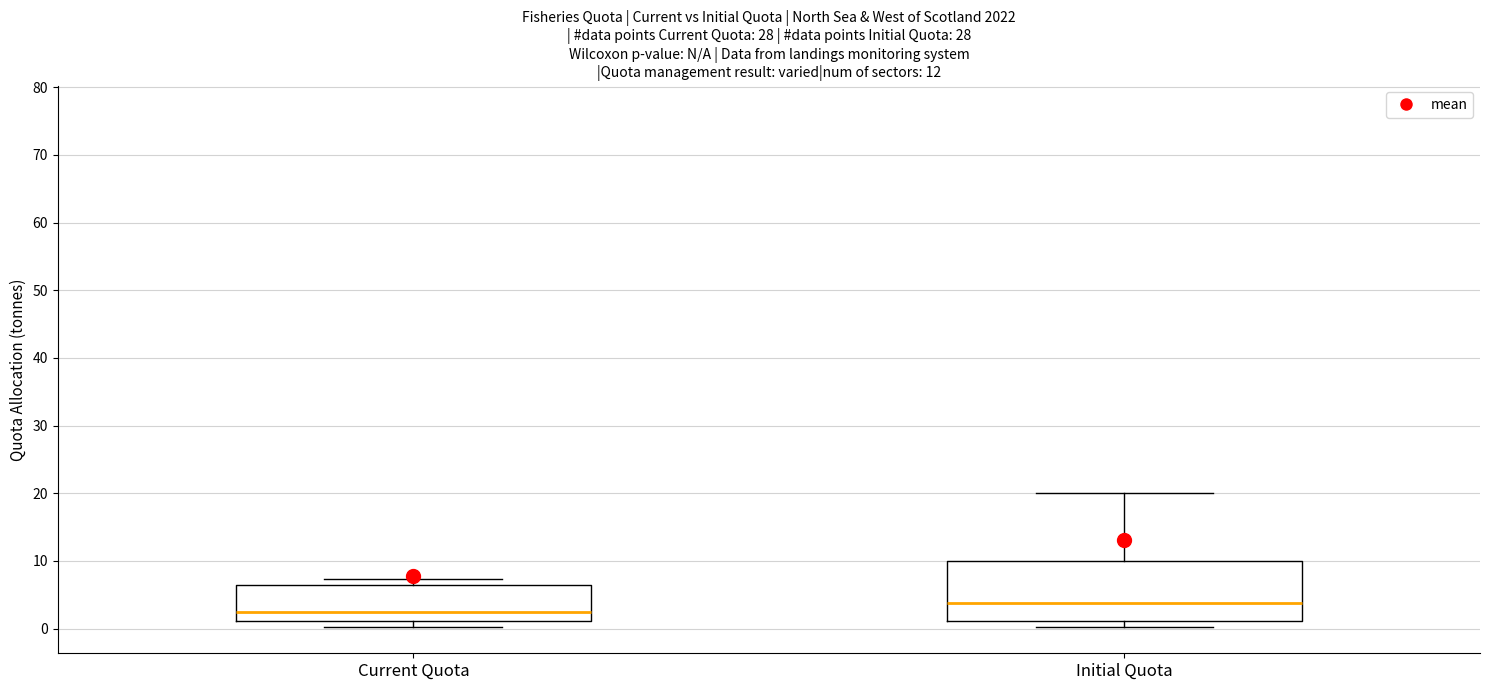

Where is the upper edge of the box for Initial Quota on the y-axis? The values are not printed on the chart, so give them approximately, as read against the axis.

10